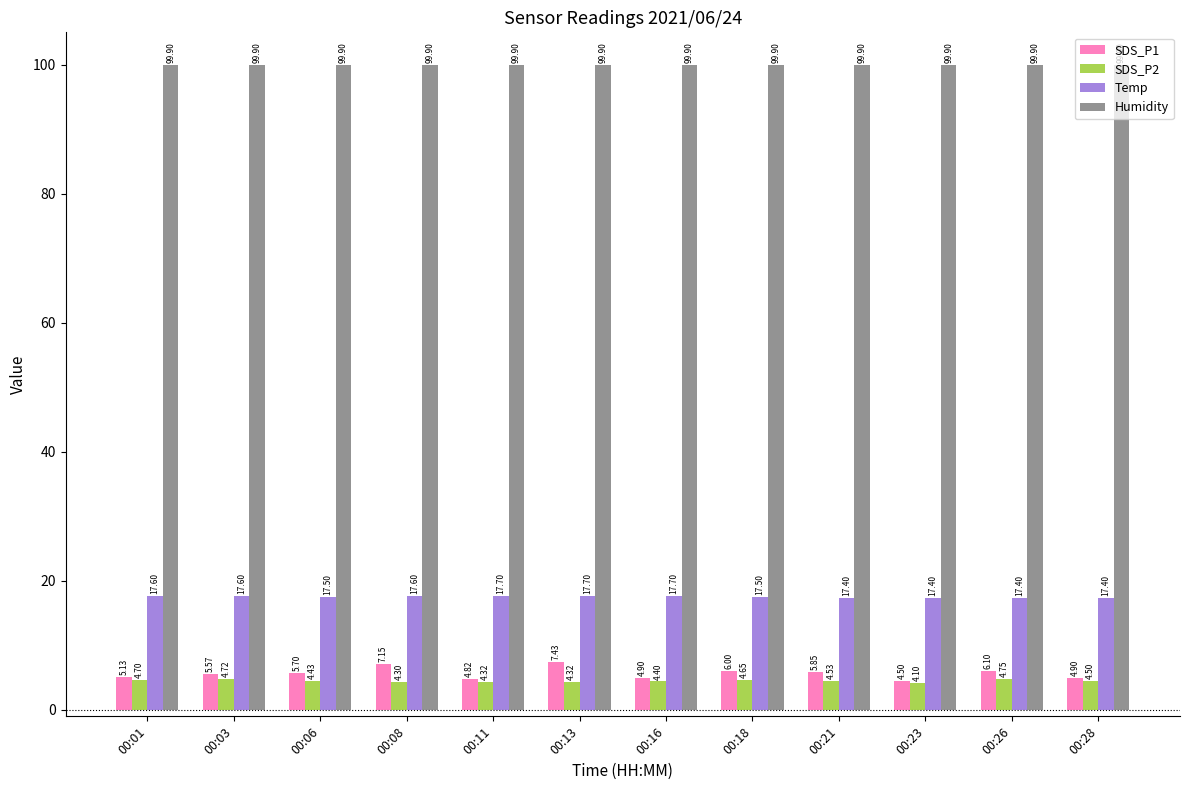

What is the sum of all Humidity values?

1198.8